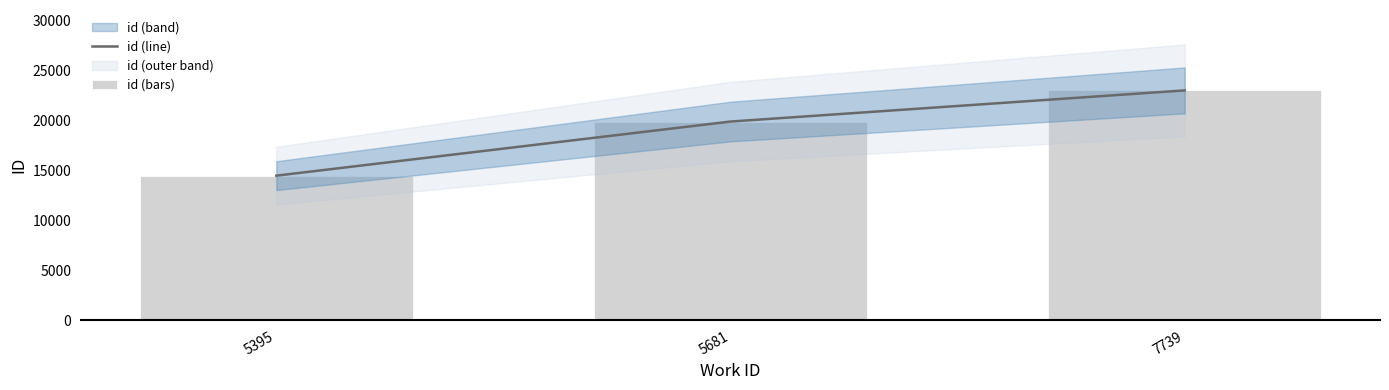

What is the total value across all series at 7739?

46066